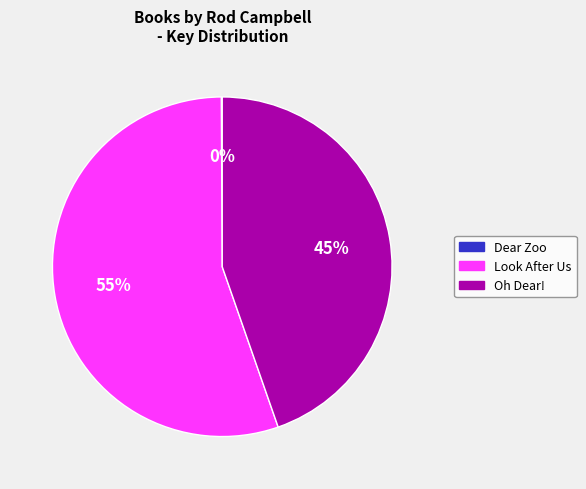

What is the largest slice in the pie chart?

Look After Us